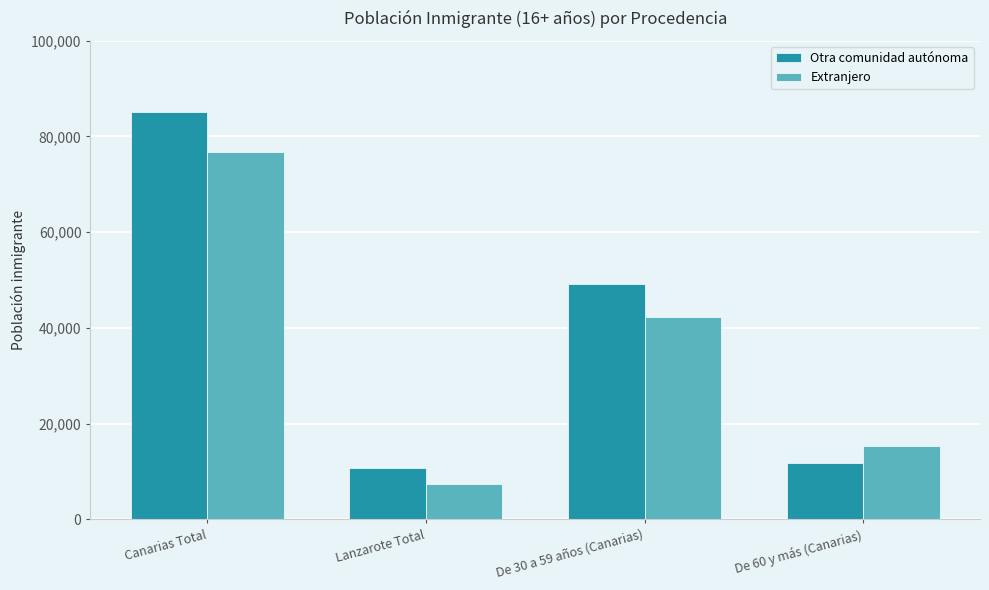

Which series has the largest range (max minus min)?

Otra comunidad autónoma